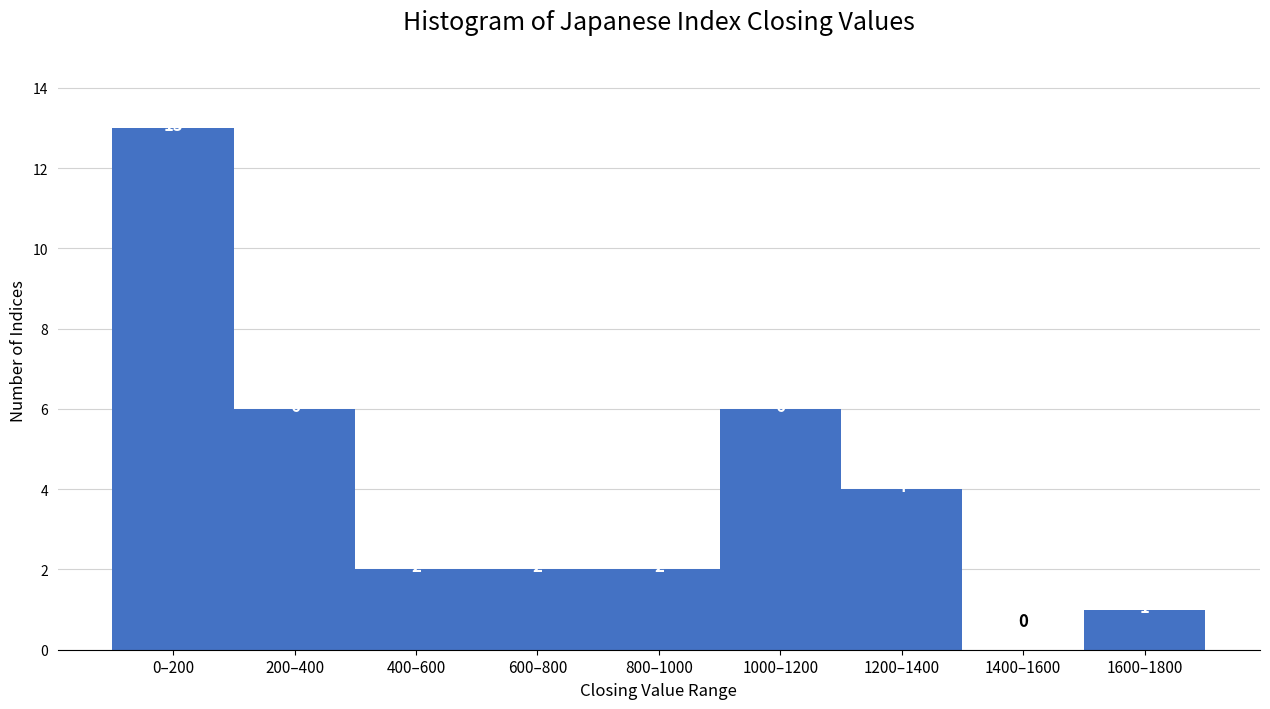

Reading left to right, what are all the values shown in this chart?

0–200=13	200–400=6	400–600=2	600–800=2	800–1000=2	1000–1200=6	1200–1400=4	1400–1600=0	1600–1800=1